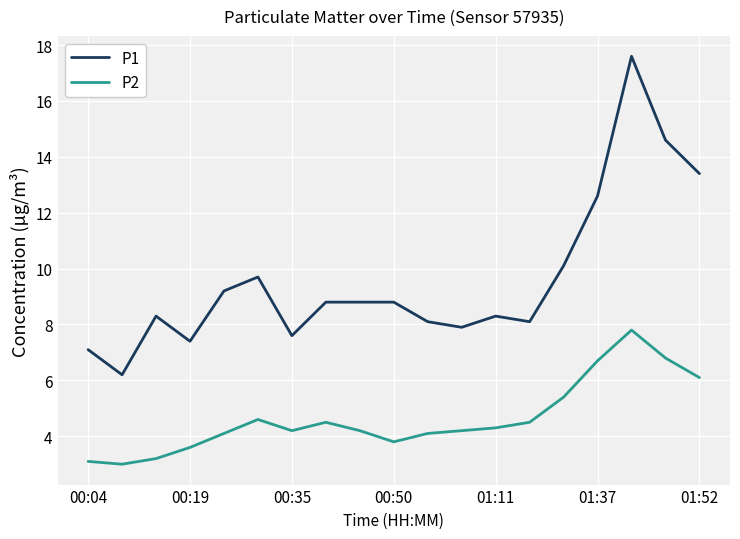

Rank the series by their maximum value, from lowest to highest.

P2, P1